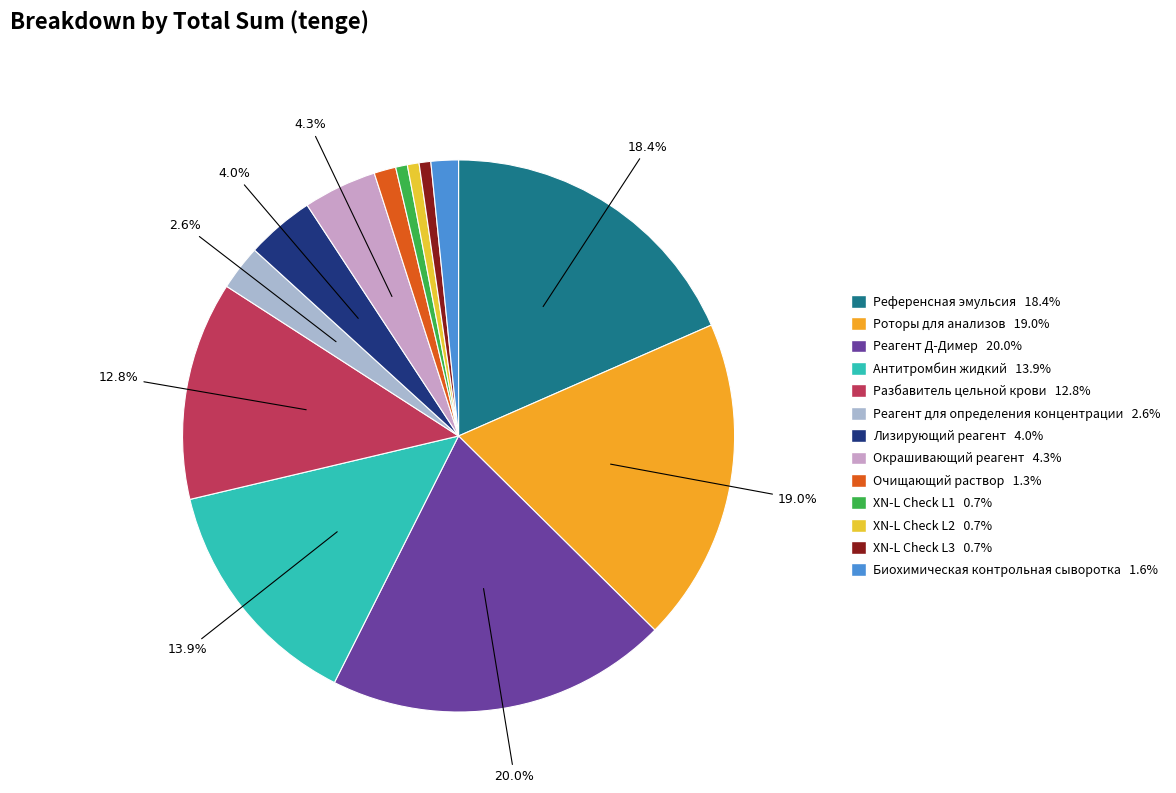

Is it true that Биохимическая контрольная сыворотка is 2% of the pie?

True